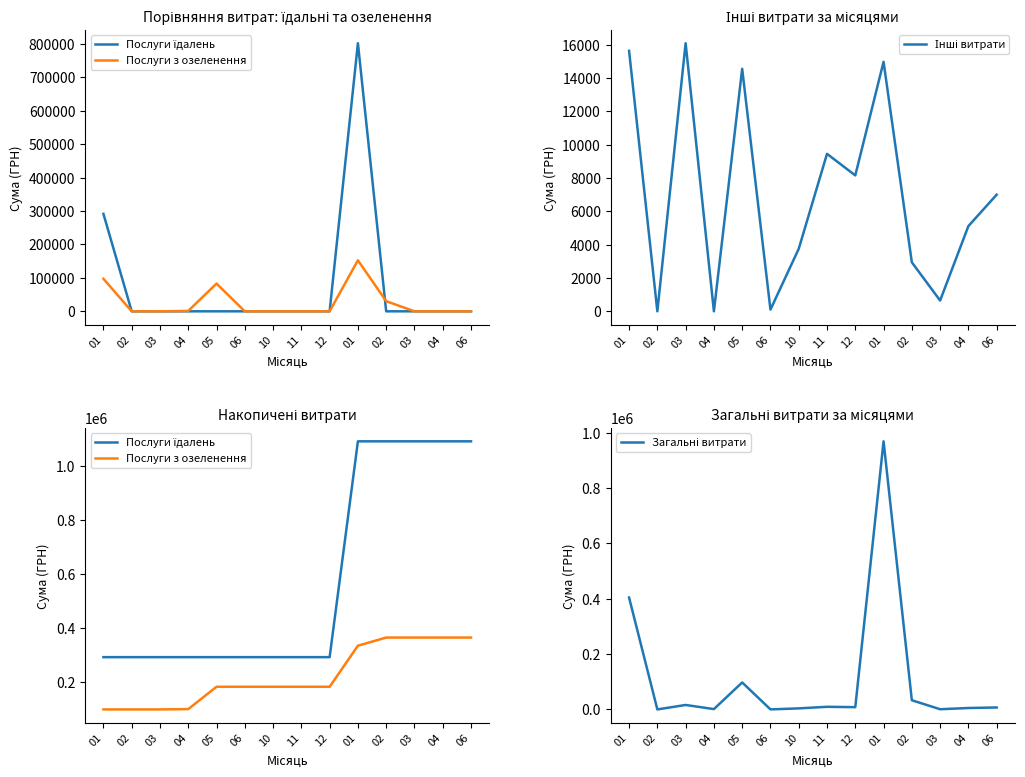

How many values in the Загальні витрати series exceed 8157?

7